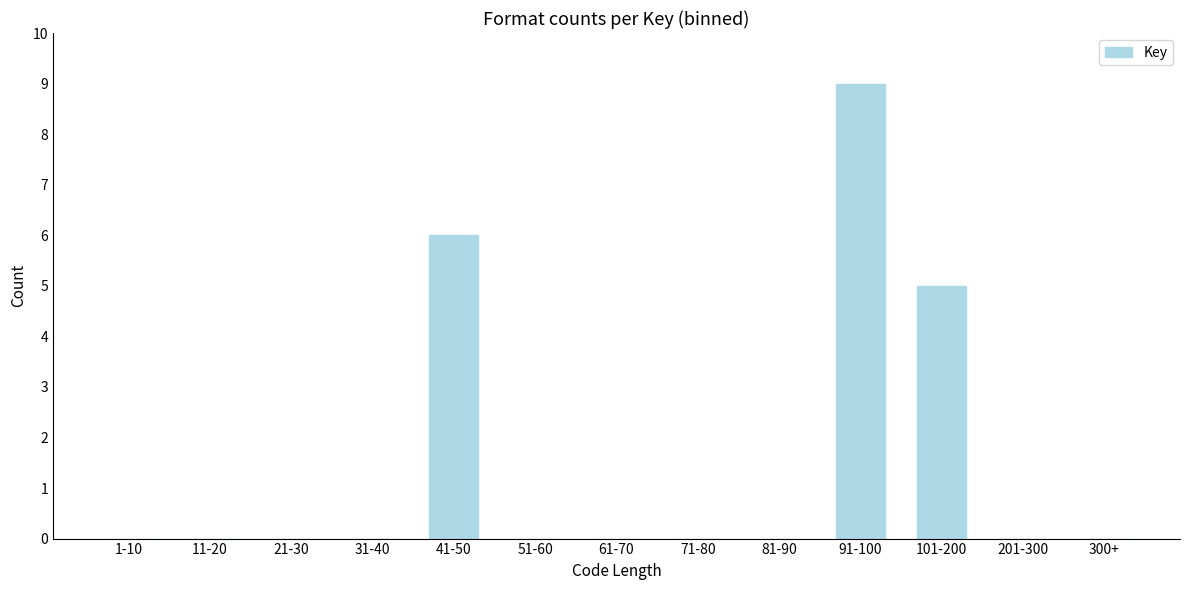

Reading right to left, list all the values displayed in this chart.

300+=0	201-300=0	101-200=5	91-100=9	81-90=0	71-80=0	61-70=0	51-60=0	41-50=6	31-40=0	21-30=0	11-20=0	1-10=0